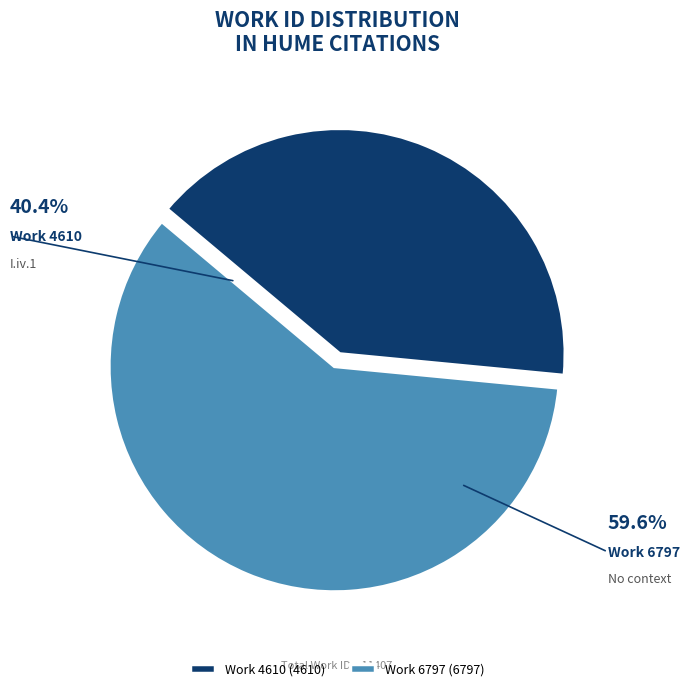

True or false: Work 4610 accounts for 28% of the total.

False